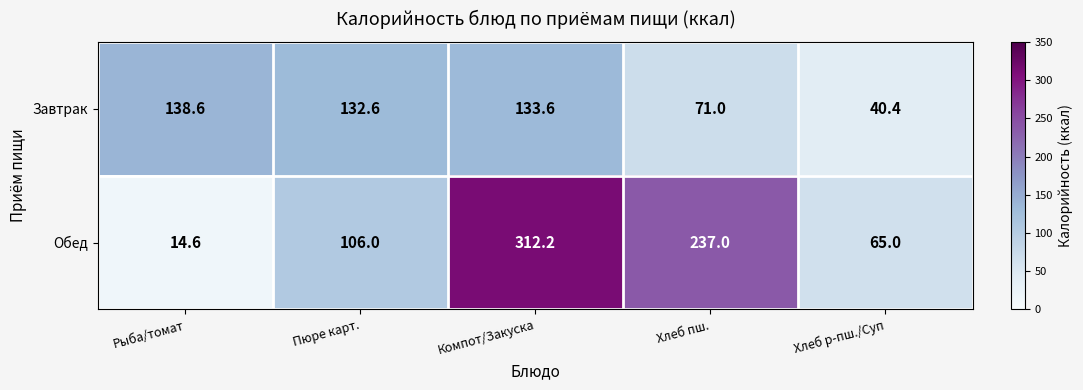

At how many categories does at least one series exceed 304?

1